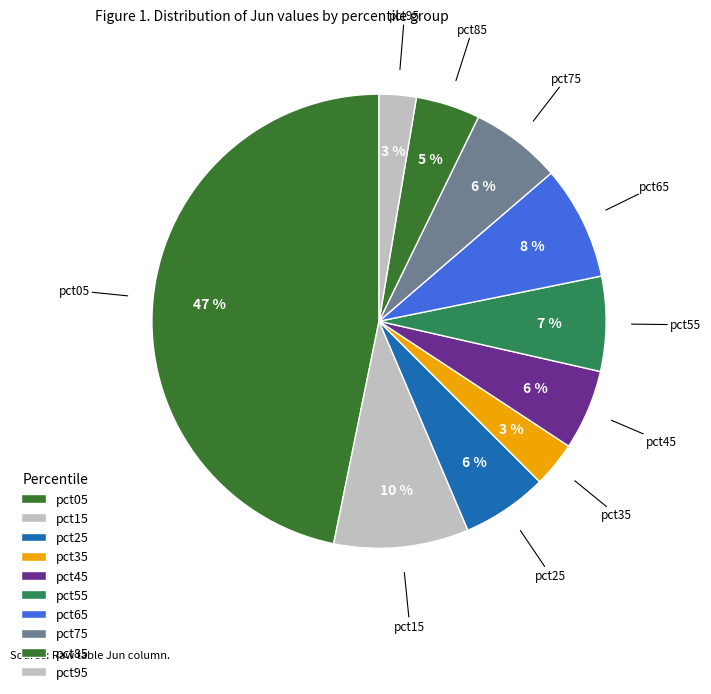

How many segments does this pie chart have?

10